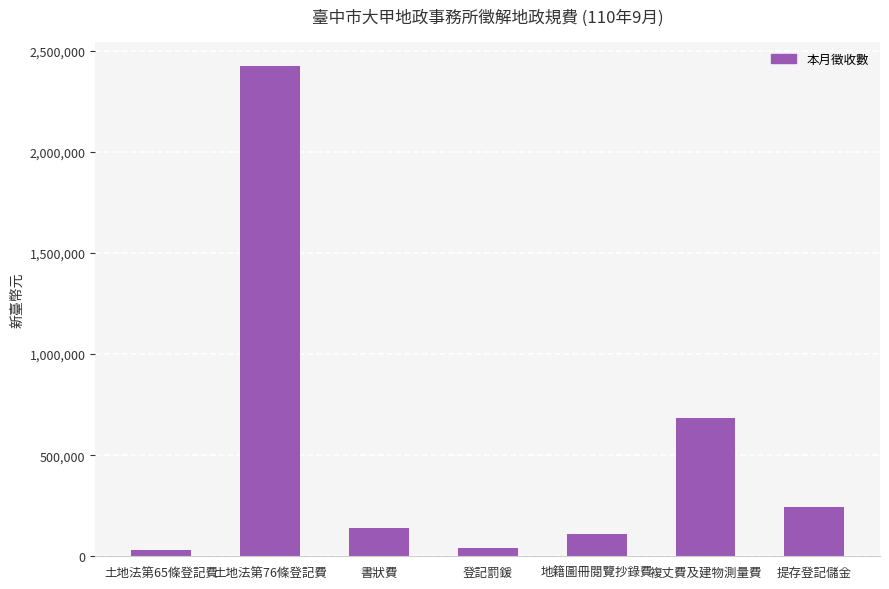

The value at 複丈費及建物測量費 is 262633. True or false?

False